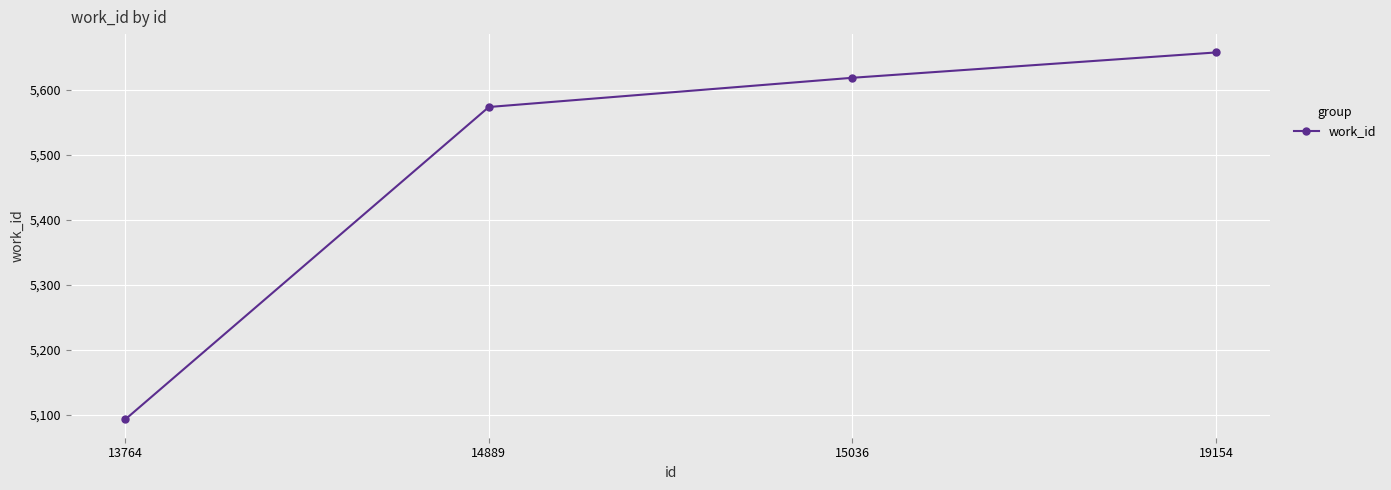

What value does the data have at 19154, to the nearest 50?

5650